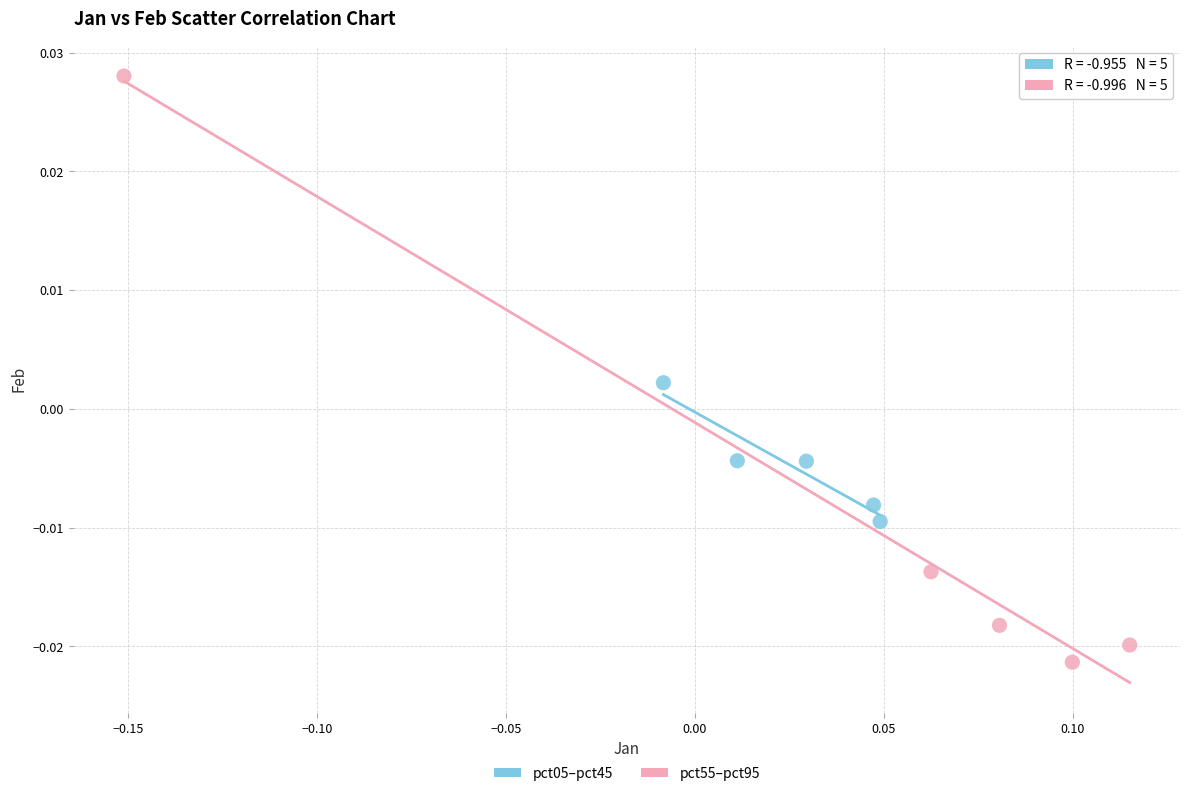

What are all the series names shown in the legend?

pct05–pct45, pct55–pct95